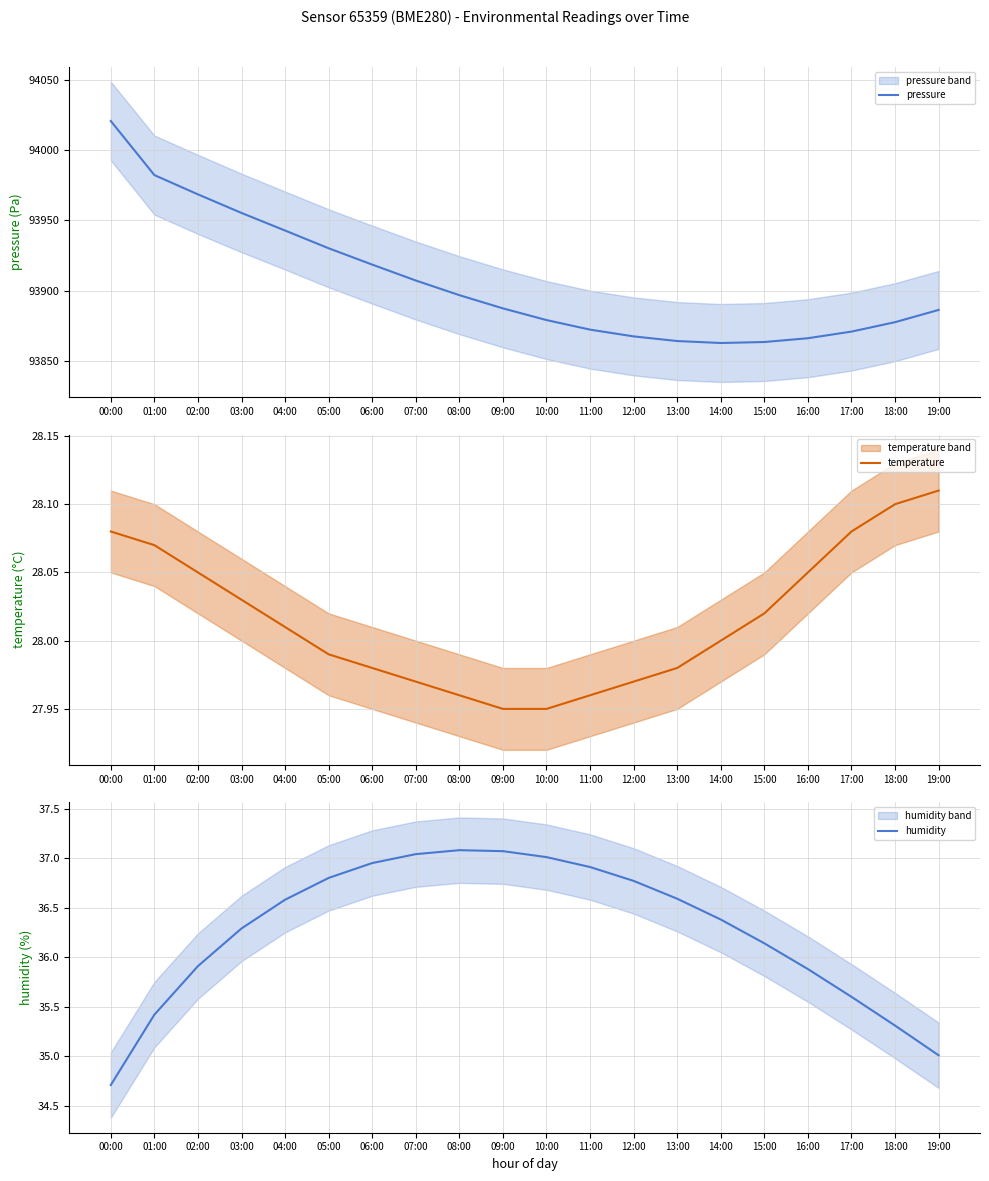

Count the number of categories in the chart.

20